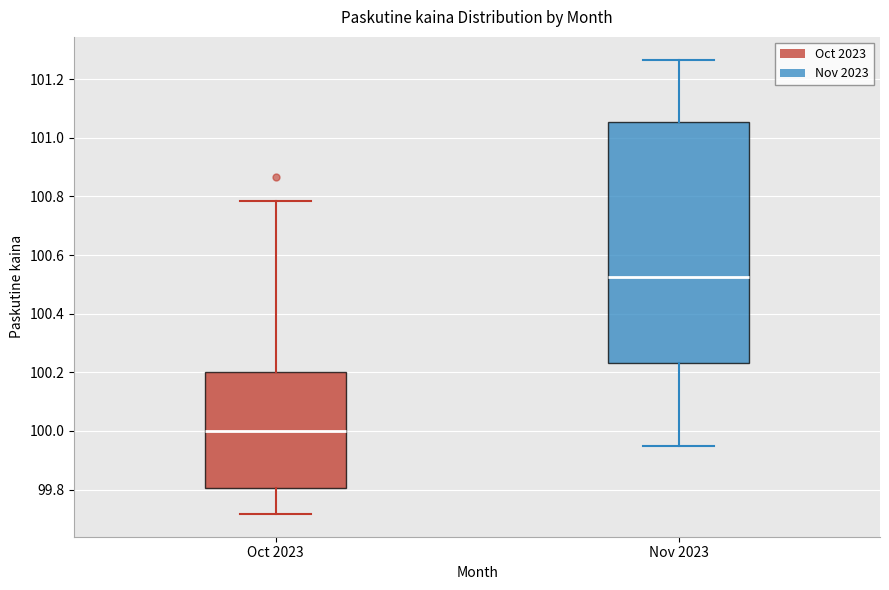

Comparing the boxes themselves (not the whiskers), which one is the tallest?

Nov 2023